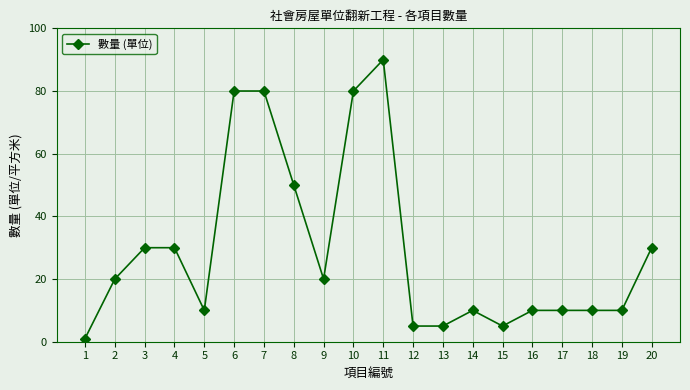

Which label corresponds to the largest value in the chart?

11